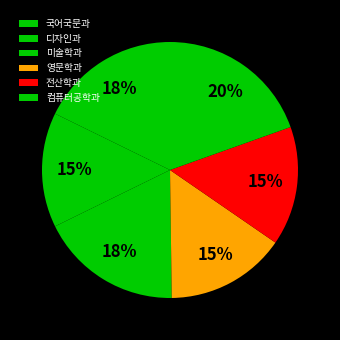

Is it true that 전산학과 is 25% of the pie?

False